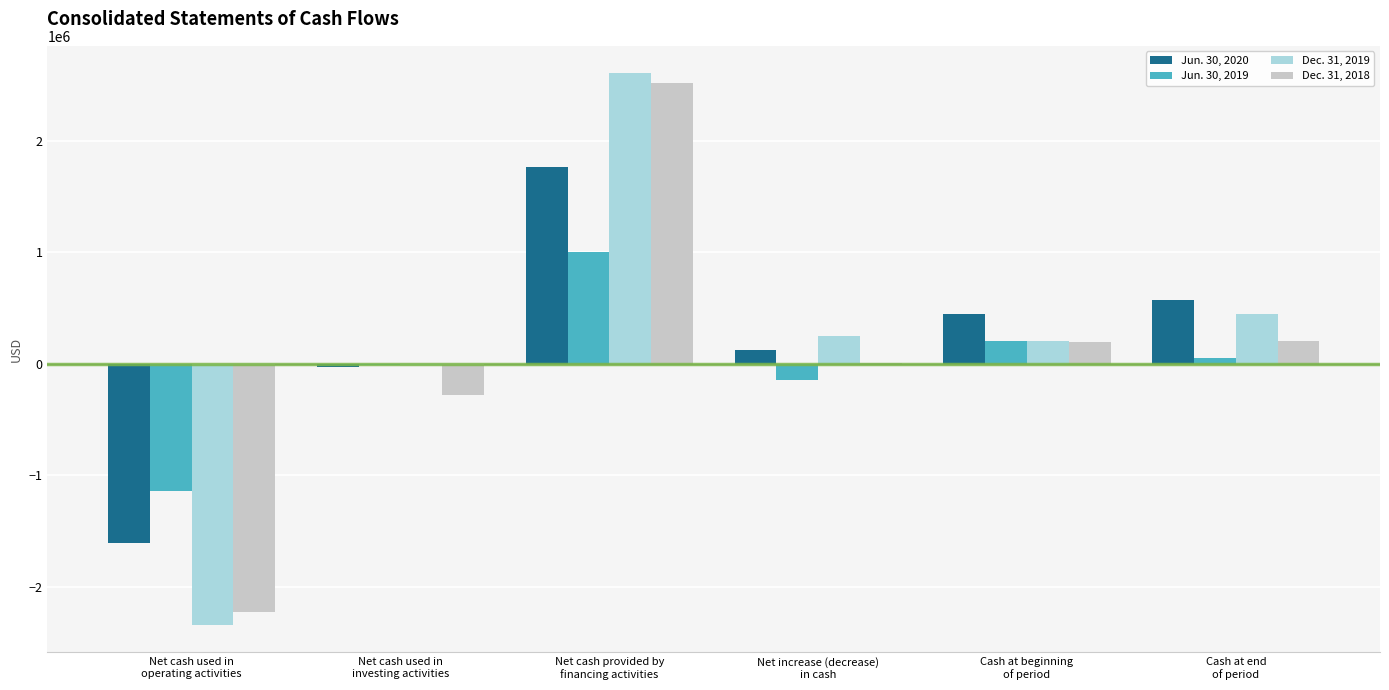

How many groups of bars are there?

6